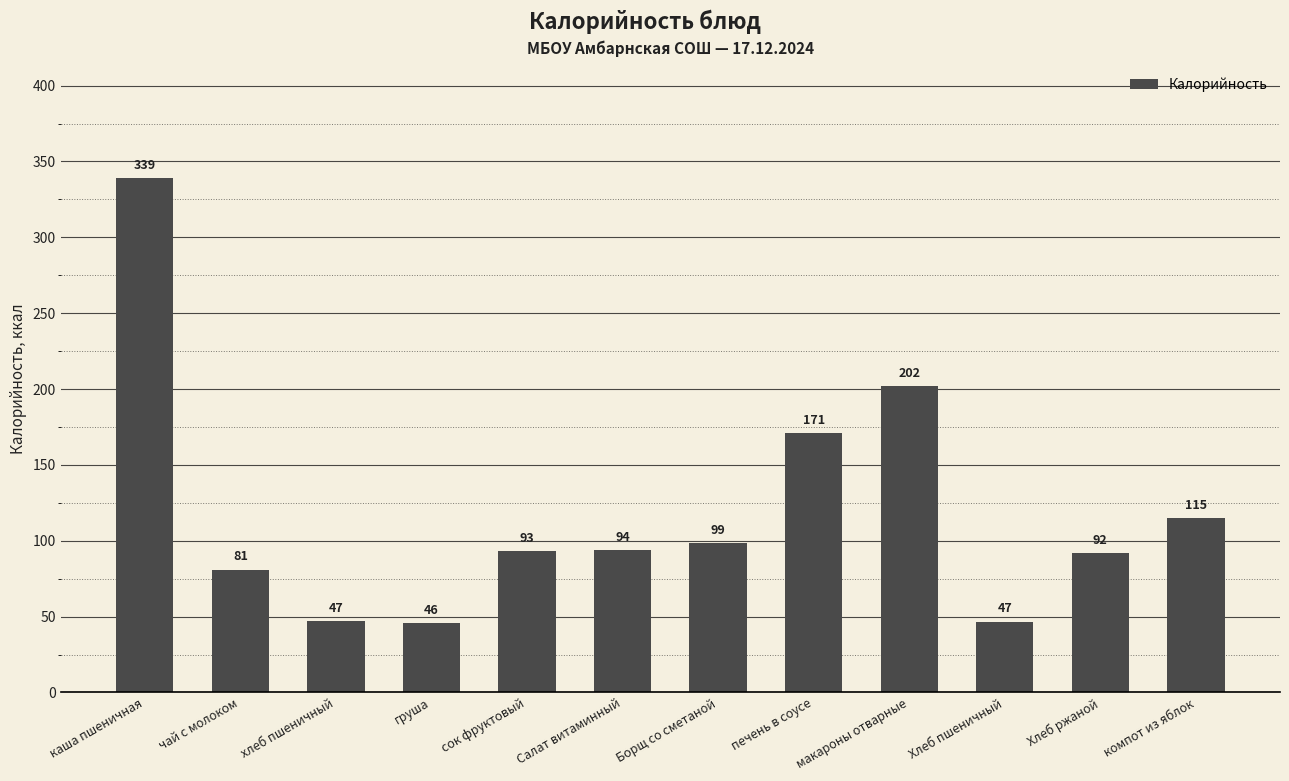

What position from the left is Хлеб пшеничный?

10